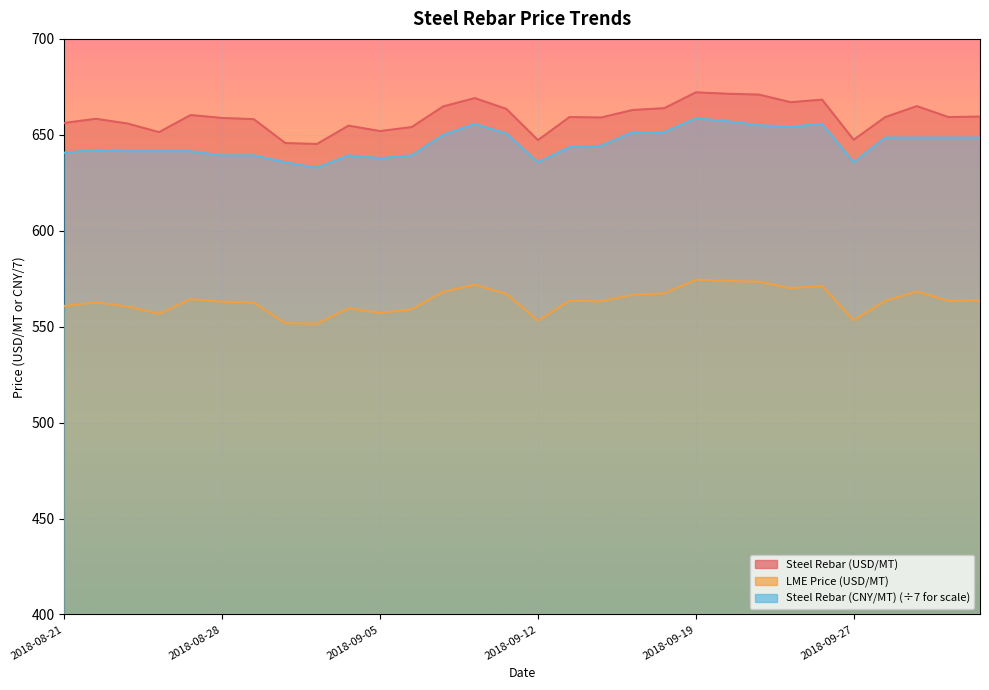

Reading left to right, extract all data points from this chart.

Steel Rebar (USD/MT): 656.2	658.4	655.9	651.4	660.3	658.8	658.2	645.7	645.2	654.8	651.9	654.0	664.8	669.1	663.5	647.2	659.3	659.0	663.0	663.9	672.1	671.4	671.0	667.0	668.3	647.4	659.2	665.0	659.3	659.5
LME Price (USD/MT): 560.8	562.7	560.6	556.7	564.4	563.1	562.5	551.9	551.5	559.6	557.2	559.0	568.2	571.9	567.1	553.2	563.5	563.3	566.6	567.4	574.5	573.8	573.5	570.1	571.2	553.3	563.5	568.3	563.5	563.7
Steel Rebar (CNY/MT): 640.7	642.1	641.4	641.4	641.4	639.3	639.3	635.7	632.9	639.3	637.9	639.3	650.0	655.7	650.7	635.7	643.6	644.3	651.4	651.4	658.6	657.1	655.0	654.3	655.7	635.7	648.6	648.6	648.6	648.6